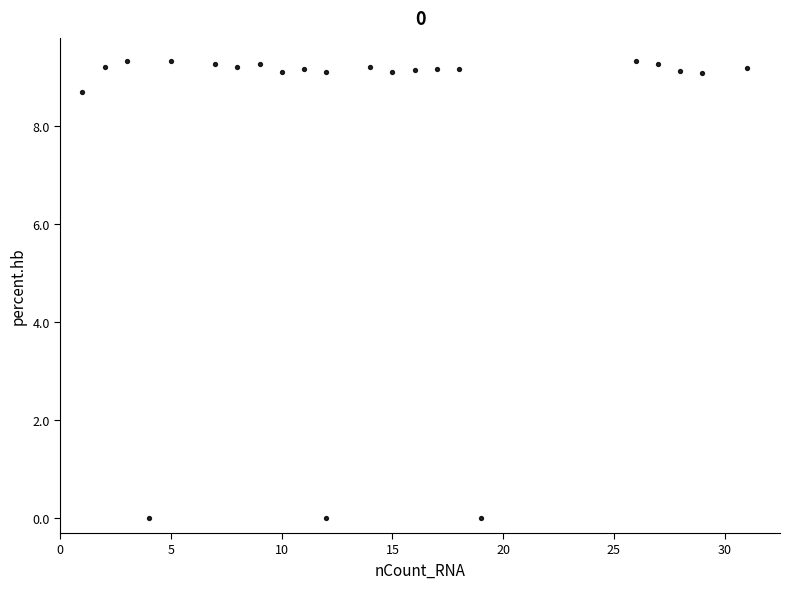

What is the range of Y values (max minus min)?

9.3